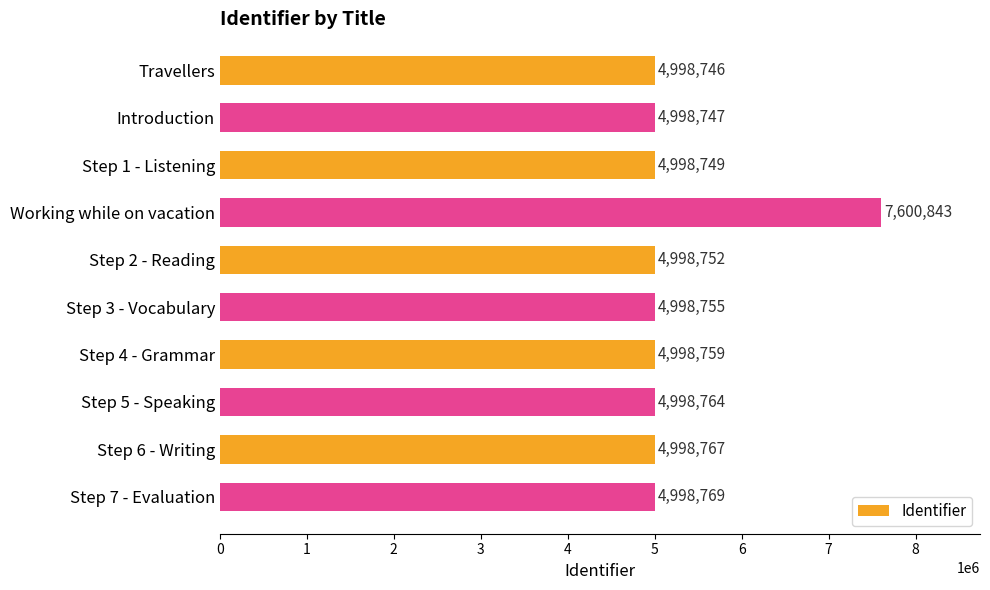

Count the number of categories in the chart.

10